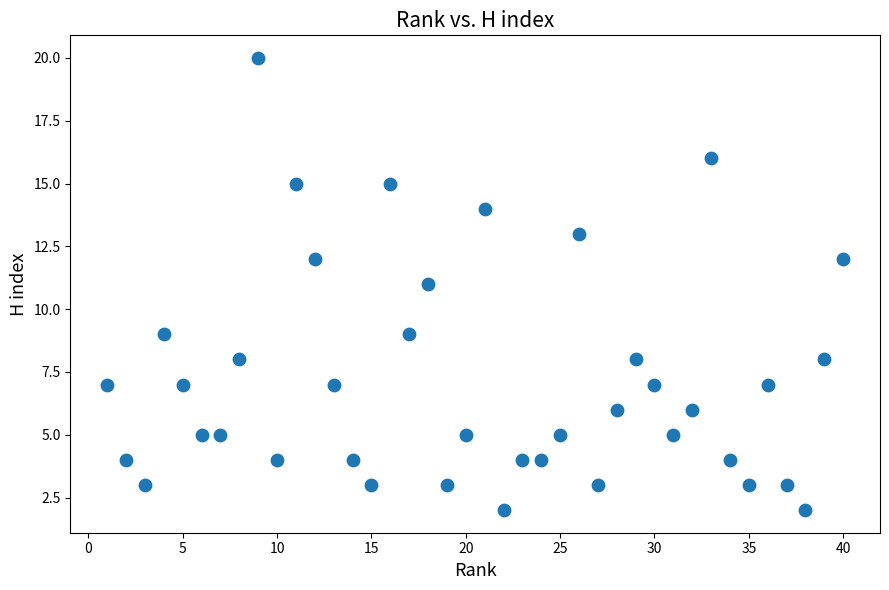

What is the range of X values (max minus min)?

39